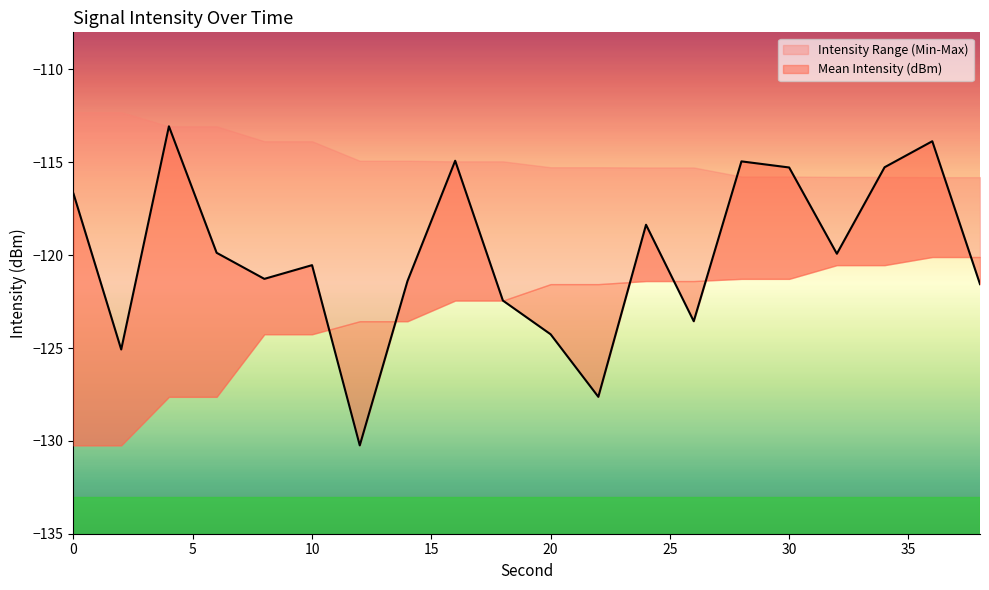

True or false: Max Intensity (dBm) and Min Intensity (dBm) cross at least once.

False